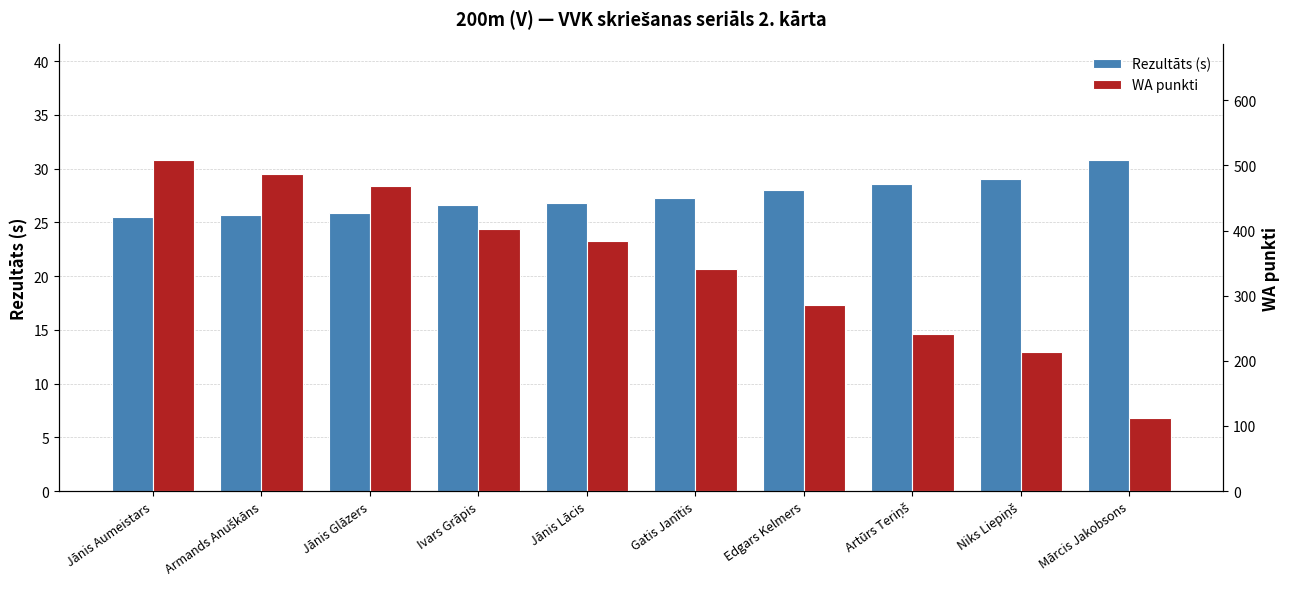

Between Gatis Janītis and Niks Liepiņš, which series saw the biggest shift?

WA punkti